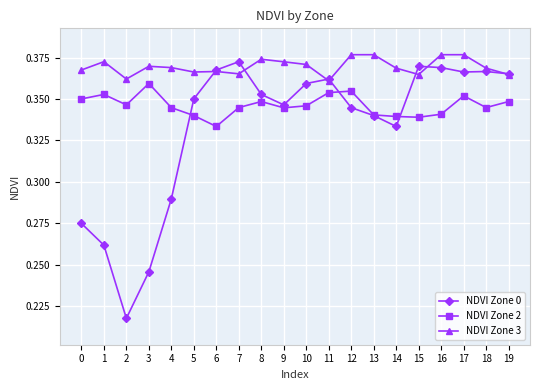

The NDVI Zone 3 series shows 0.6 at 16. True or false?

False